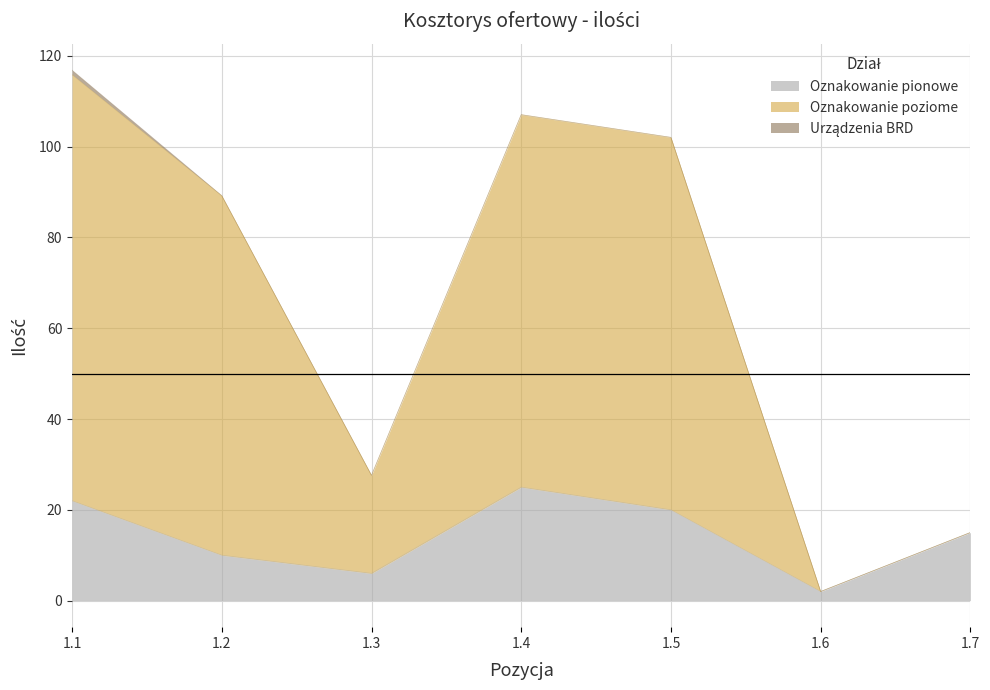

Does the chart display data point markers on the line(s)?

No